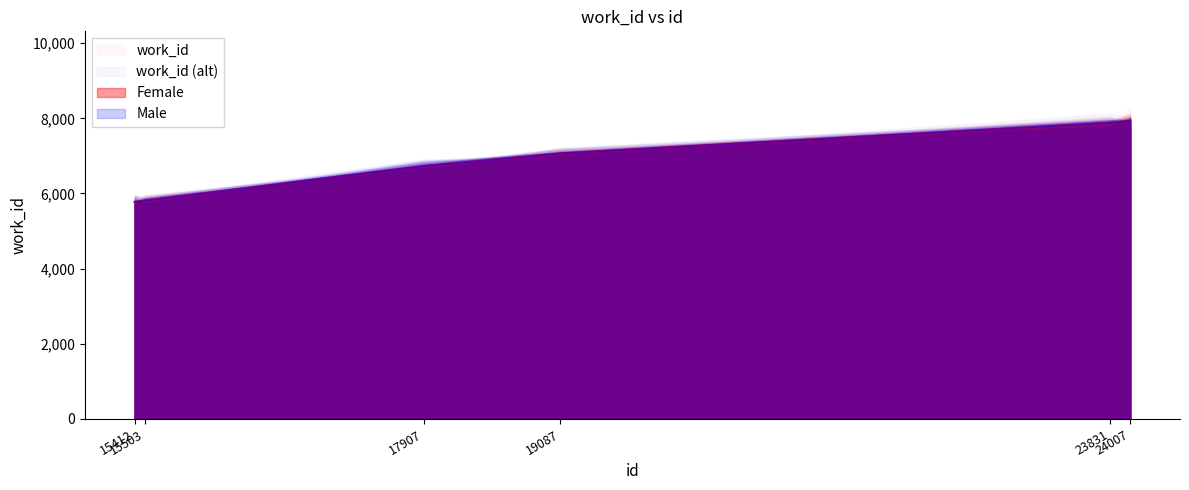

Reading right to left, what are all the values shown in this chart?

24007=7934	23831=7879	19087=7065	17907=6729	15503=5813	15412=5775